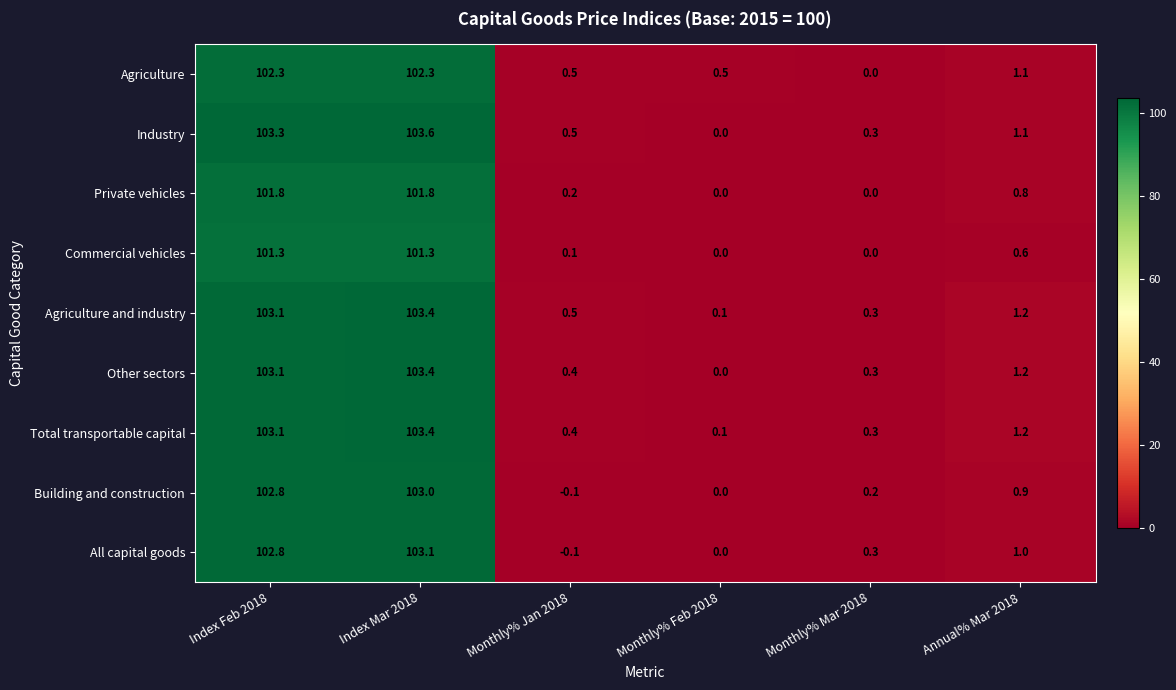

What is the approximate value of Building and construction at Annual% Mar 2018?

0.9